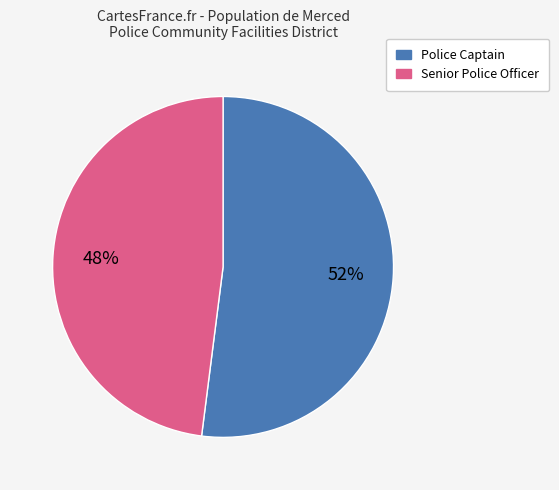

Approximately how many times larger is the value at Police Captain compared to Senior Police Officer?

1.1